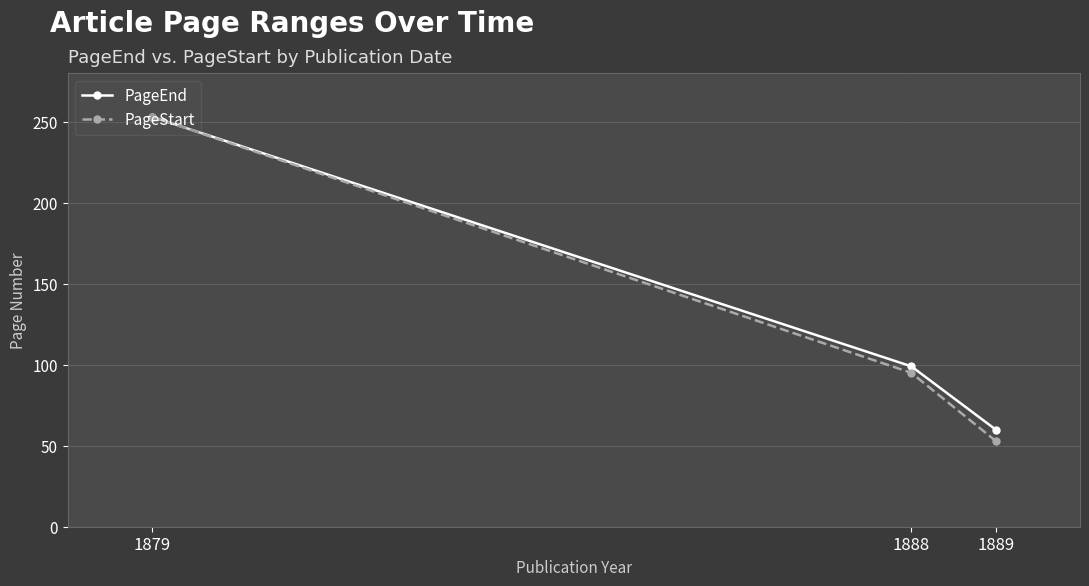

Read the PageEnd value at 1889, to the nearest 5.

60